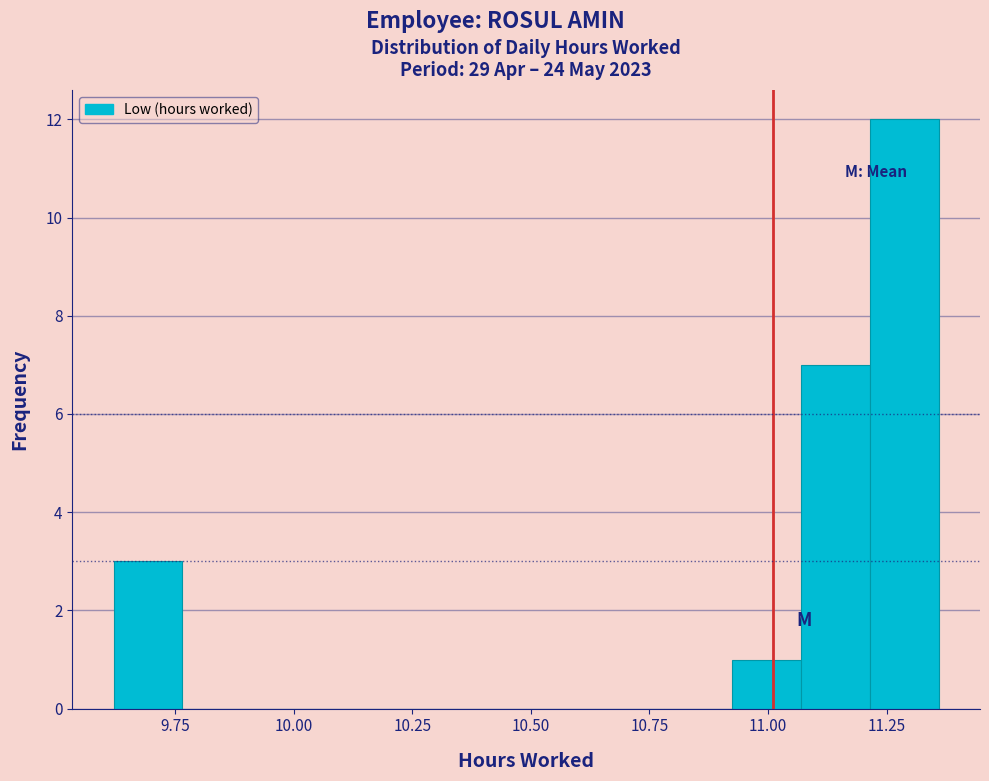

Around what value on the x-axis is the tallest bar? Give the approximate position of its centre, as read against the axis.

11.30